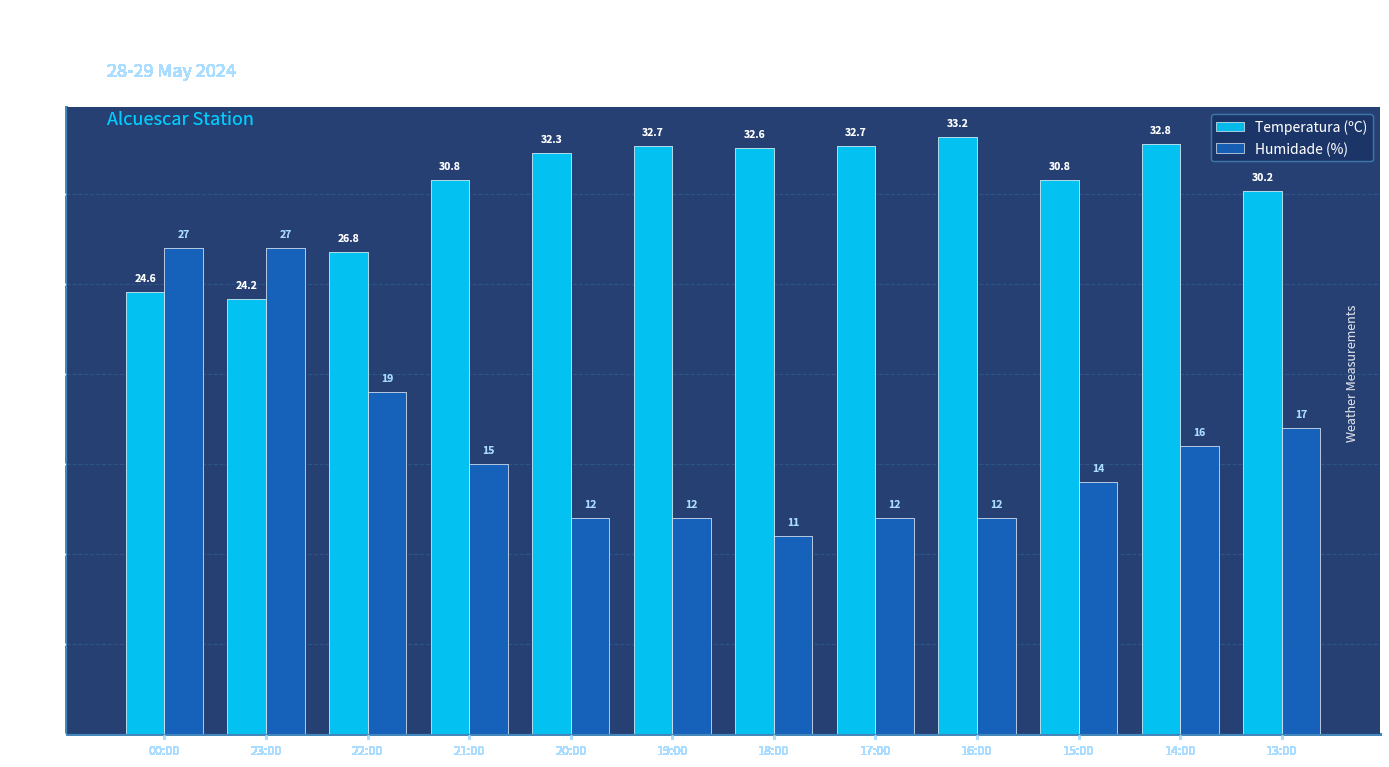

How many bars are there in each group?

2